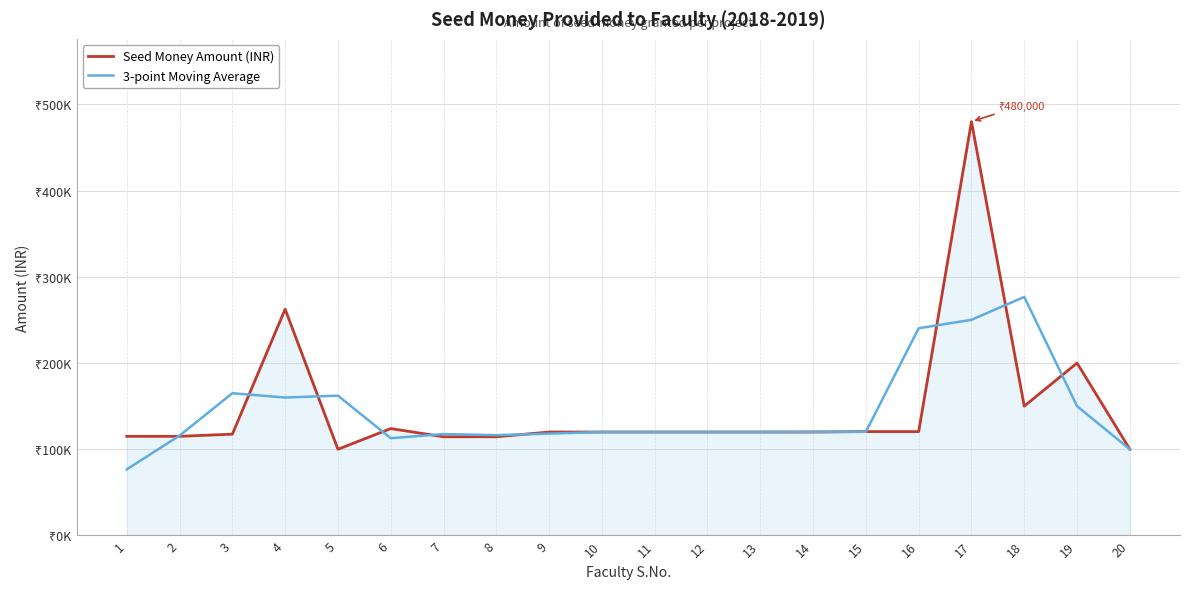

Does the chart display data point markers on the line(s)?

No